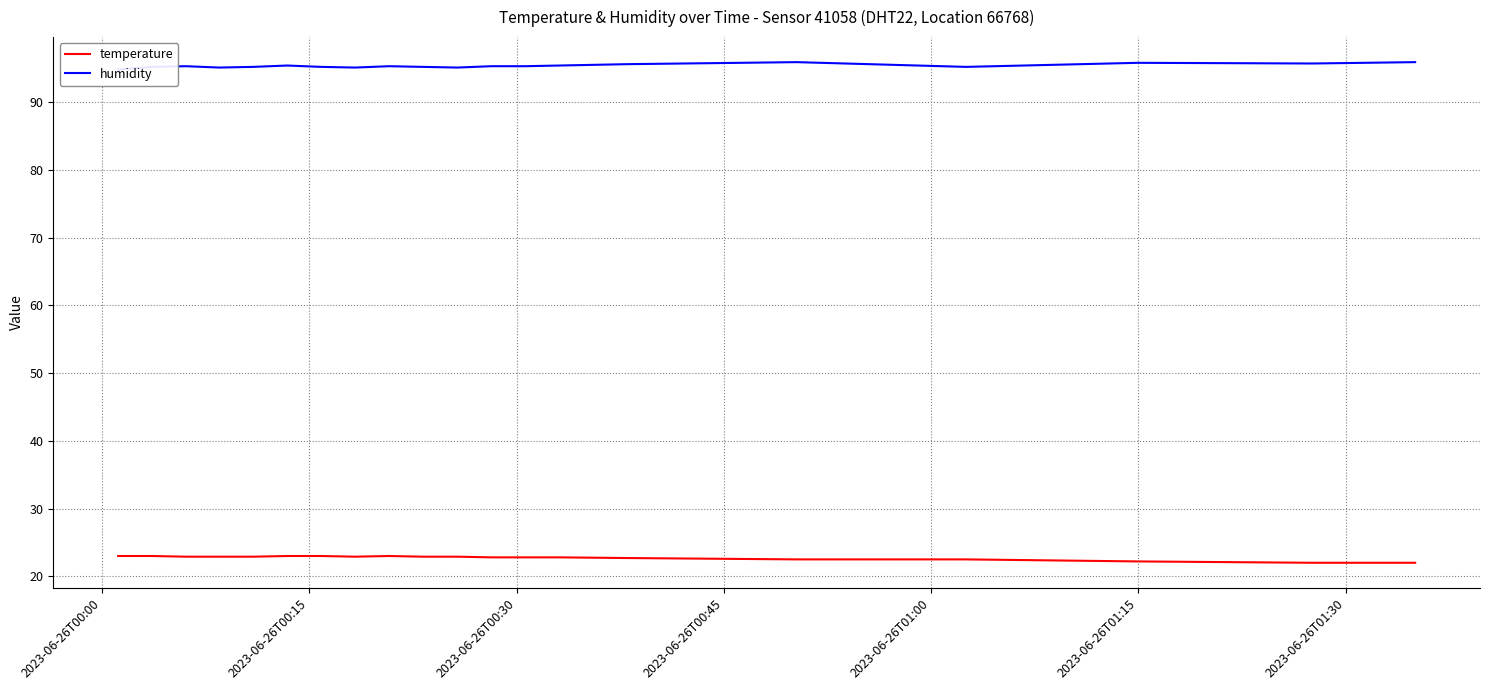

True or false: humidity and temperature cross at least once.

False